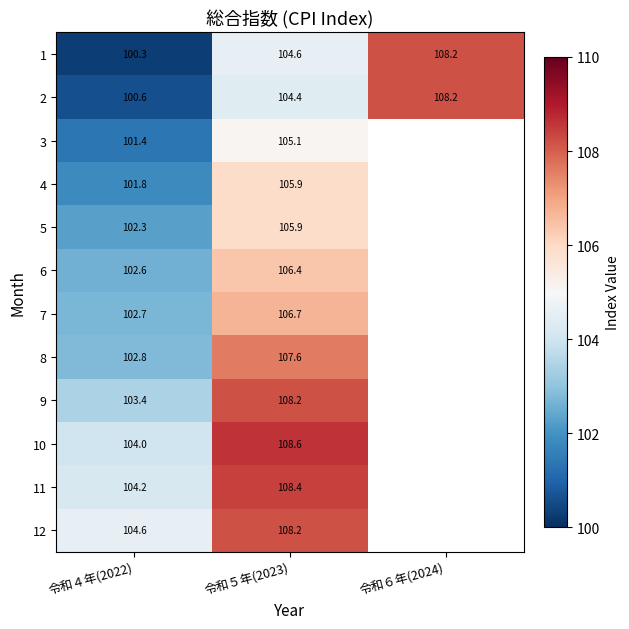

At 令和４年(2022), list the series in order from largest to smallest.

12, 11, 10, 9, 8, 7, 6, 5, 4, 3, 2, 1